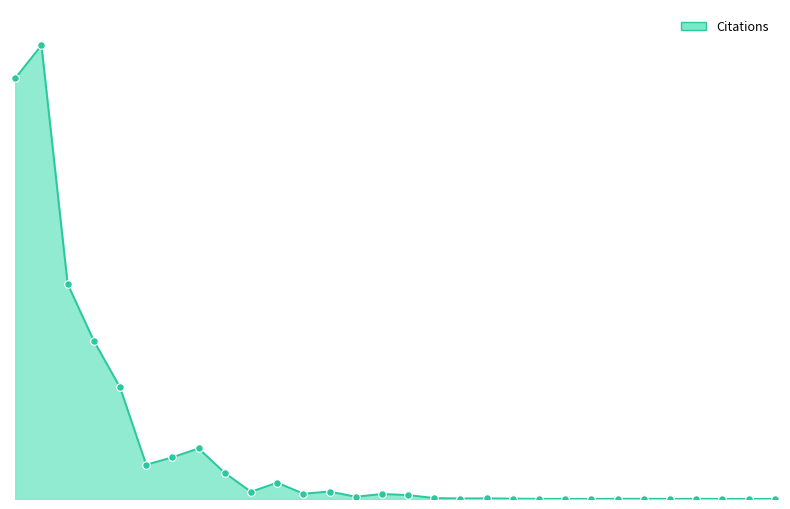

Does the chart have visible grid lines?

No